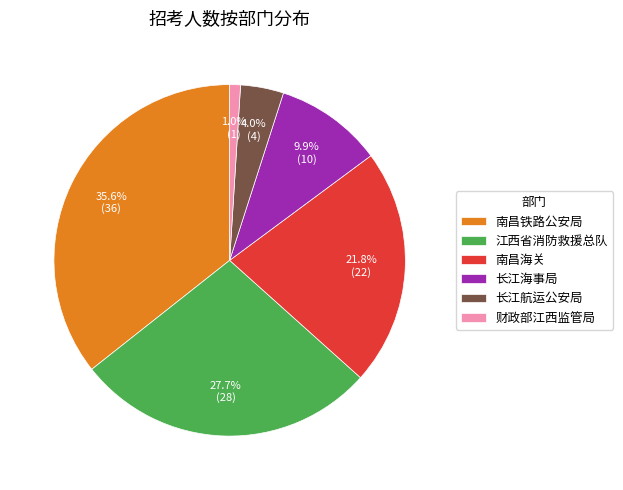

Rank the categories by value from highest to lowest.

南昌铁路公安局, 江西省消防救援总队, 南昌海关, 长江海事局, 长江航运公安局, 财政部江西监管局